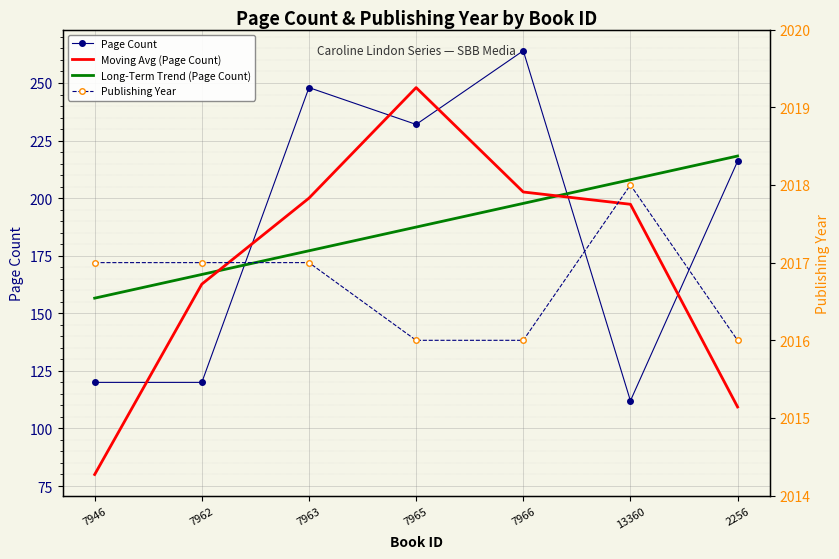

What is the label of the 5th point from the left?

7966